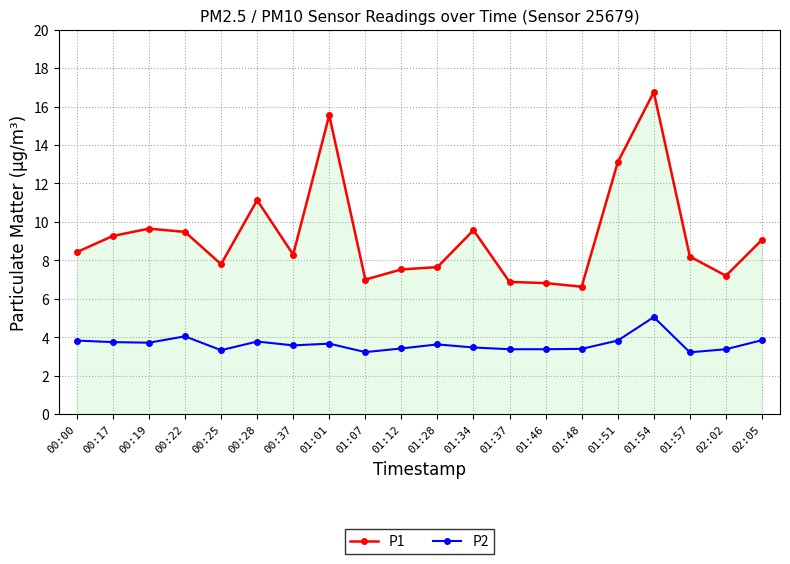

True or false: P1 and P2 intersect in this chart.

False